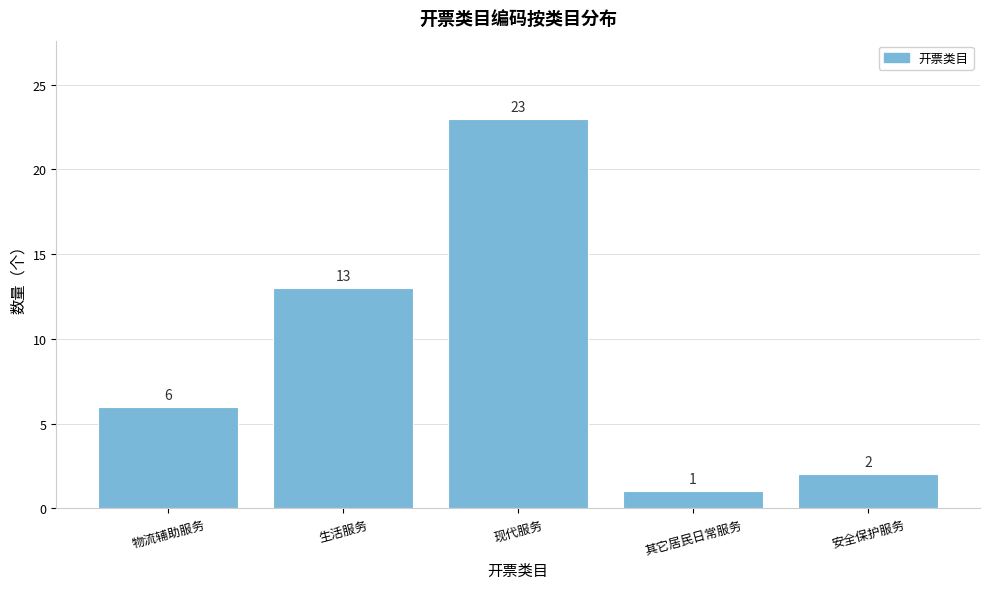

Reading left to right, transcribe all the data shown in this chart.

物流辅助服务=6	生活服务=13	现代服务=23	其它居民日常服务=1	安全保护服务=2